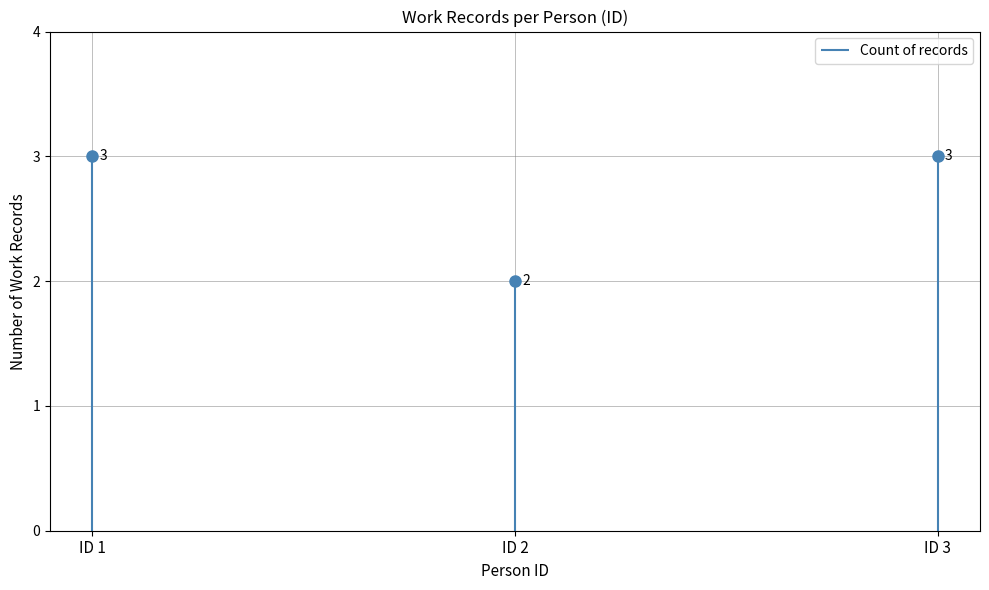

What is the greatest value displayed?

3